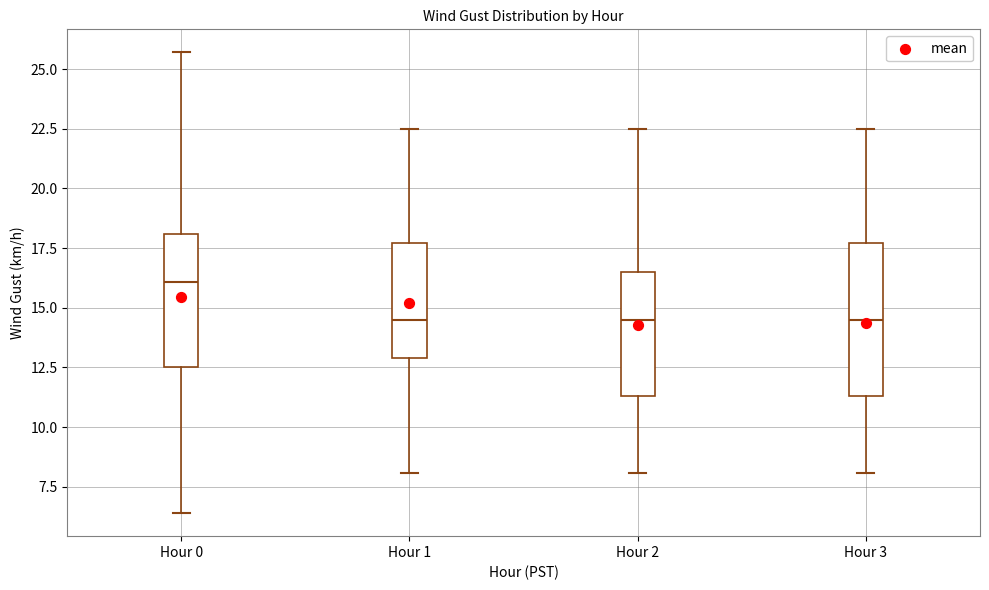

Reading left to right, read every box against the y-axis: the position of its median line, the range the box covers, and the ends of its whiskers. The values are not printed on the chart, so give them approximately, as read against the axis.

Hour 0: median 16.0, box 12.5 to 18.0, whiskers 6.5 to 25.5
Hour 1: median 14.5, box 13.0 to 17.5, whiskers 8.0 to 22.5
Hour 2: median 14.5, box 11.5 to 16.5, whiskers 8.0 to 22.5
Hour 3: median 14.5, box 11.5 to 17.5, whiskers 8.0 to 22.5